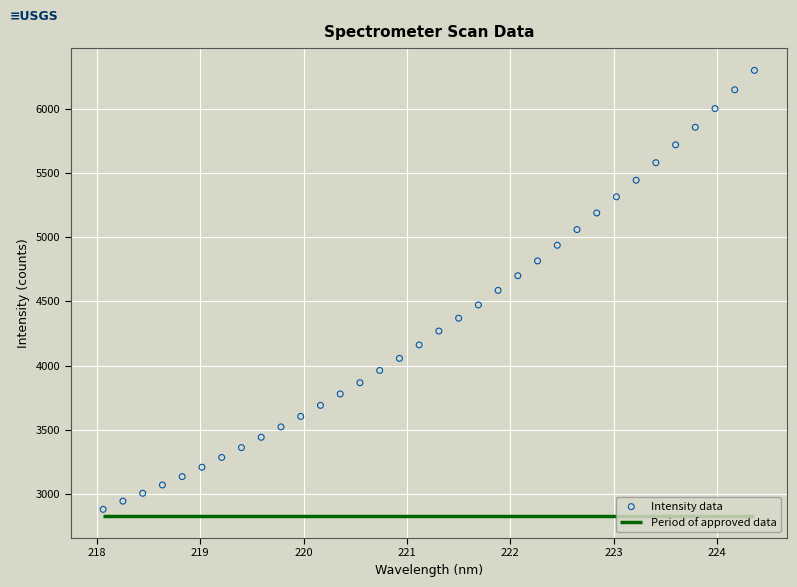

What is the range of X values (max minus min)?

6.3